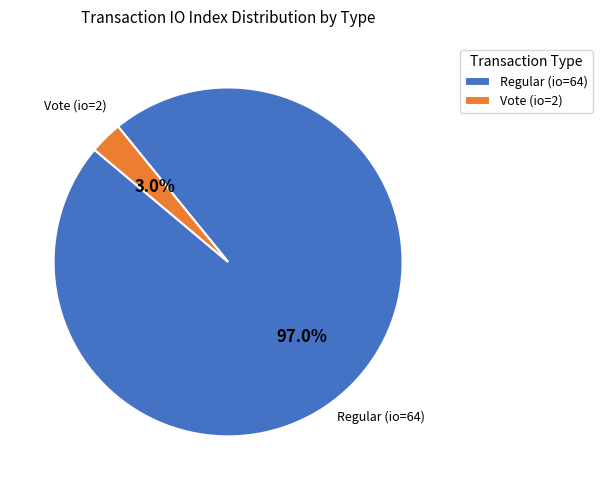

What percentage do Vote (io=2) and Regular (io=64) together represent?

100.0%